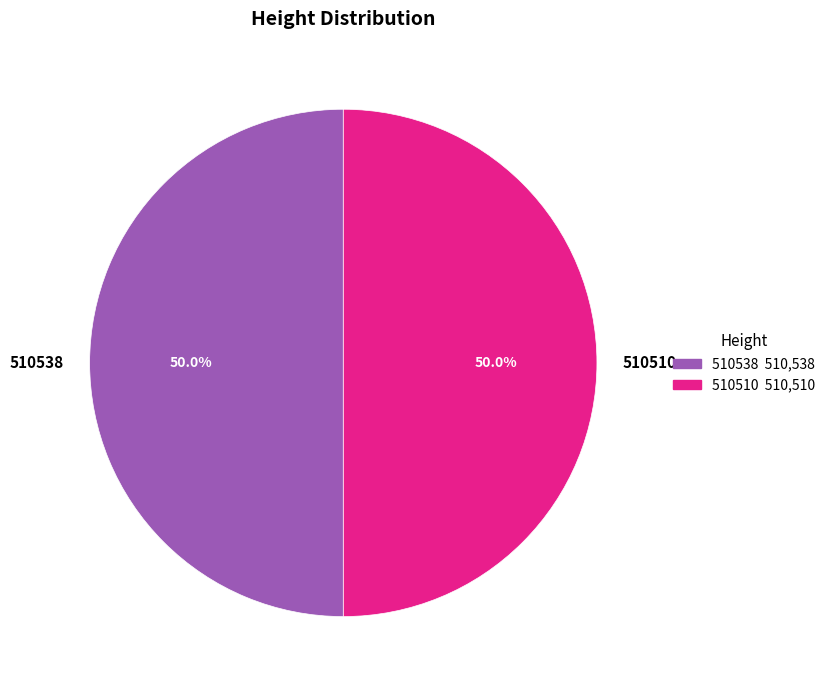

What is the ratio of the value at 510538 to the value at 510510?

1.0